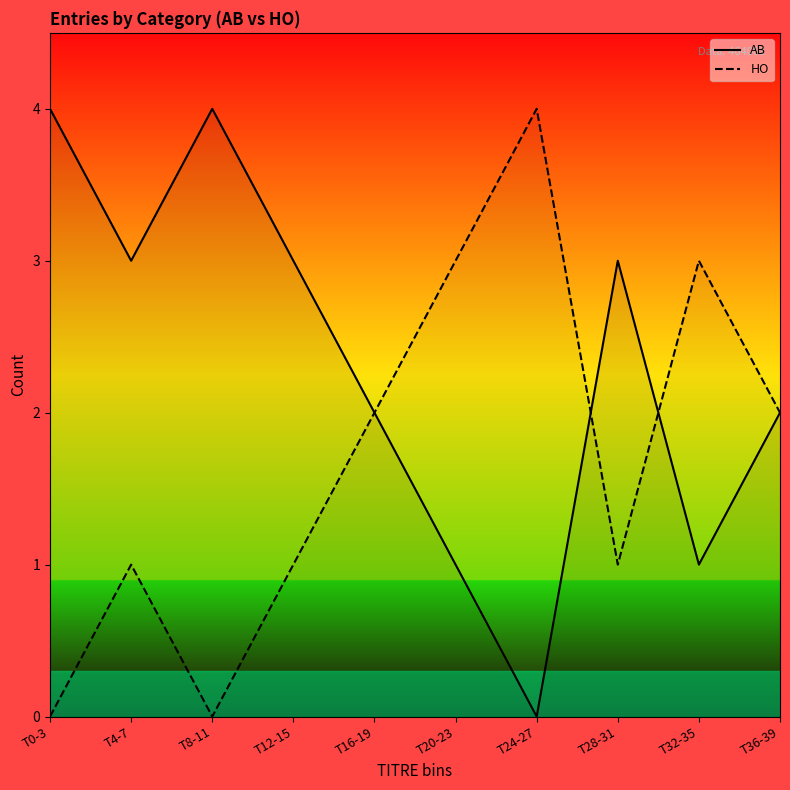

What is the value of the HO point at the 8th from the left?

1